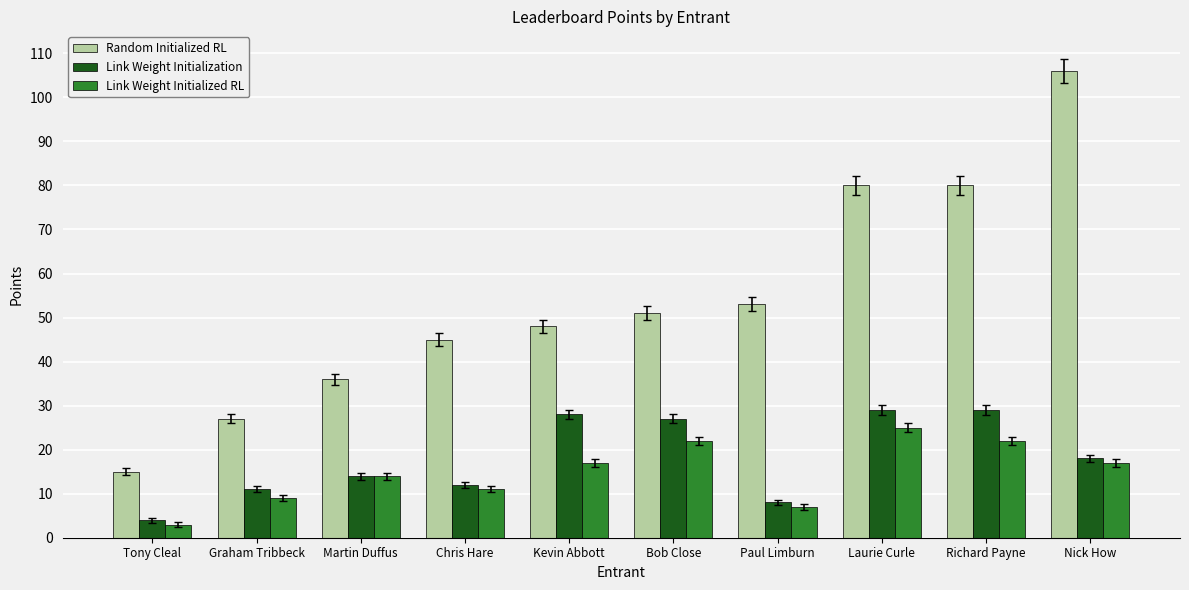

Are the bars horizontal?

No